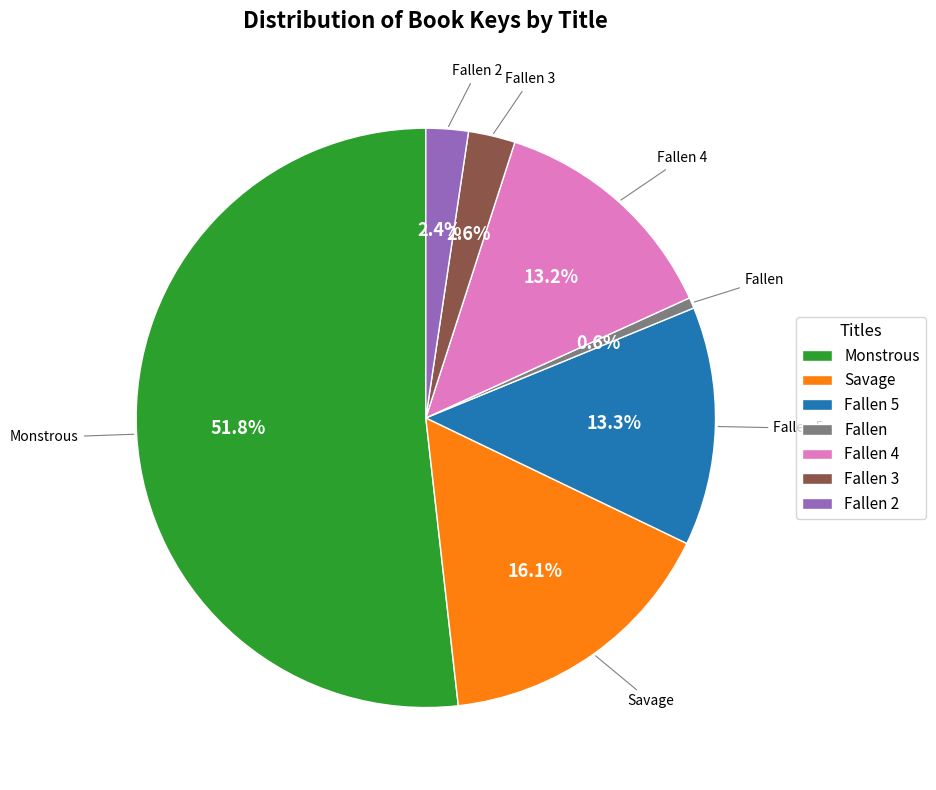

To the nearest percent, what portion does Fallen 3 represent?

3%